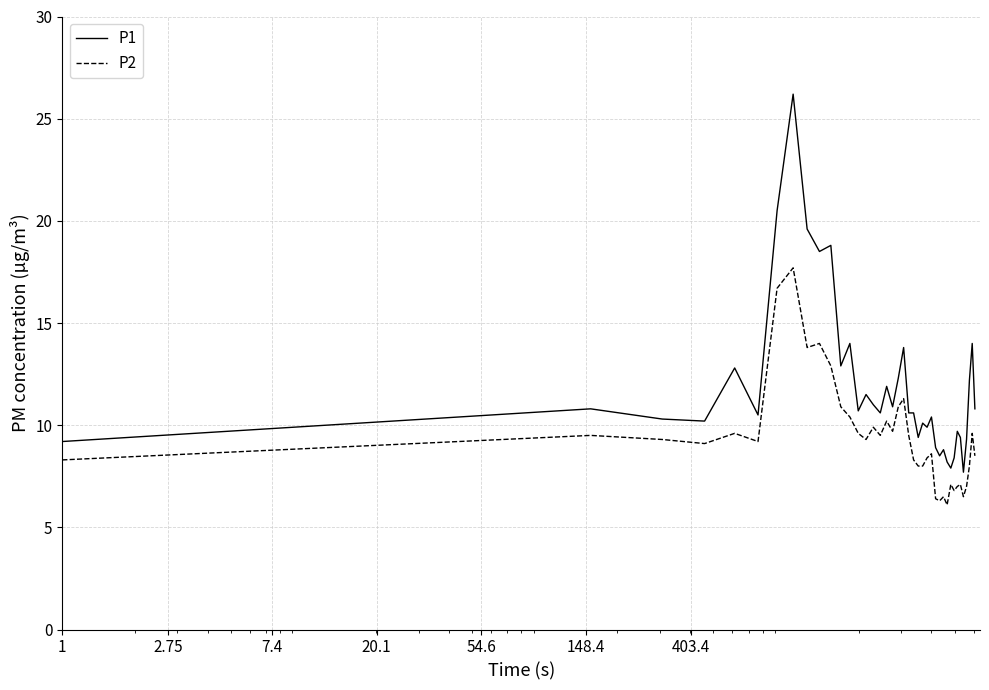

True or false: P2 has more than 1 interior local peaks.

True